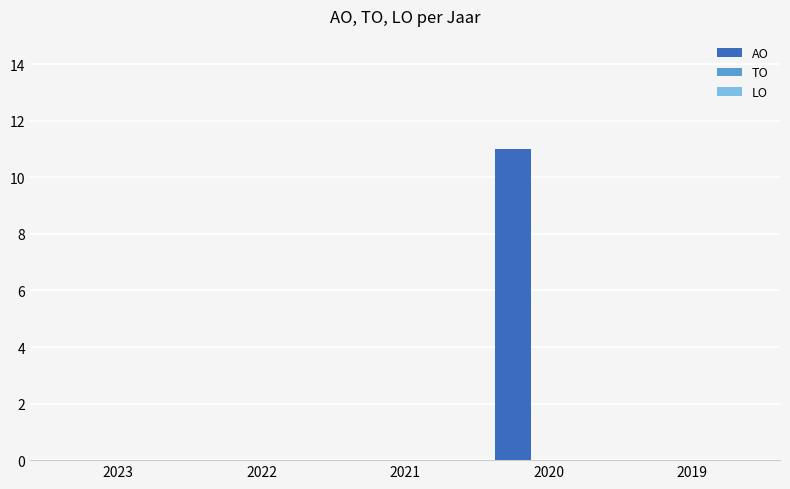

Reading left to right, list all the values displayed in this chart.

2023=0	2022=0	2021=0	2020=11	2019=0